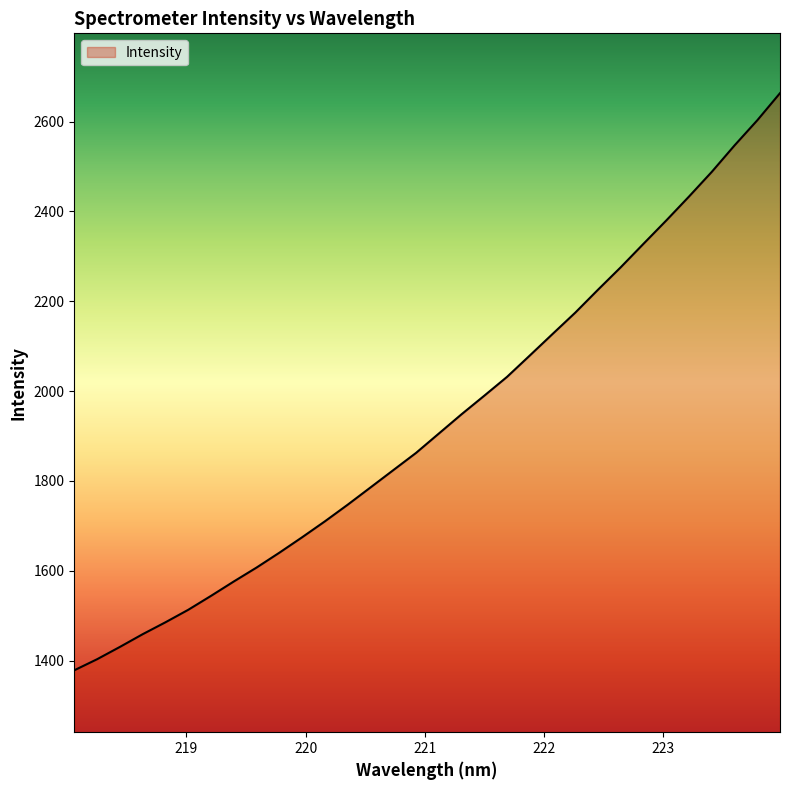

What is the difference between the maximum and minimum values?

1284.9